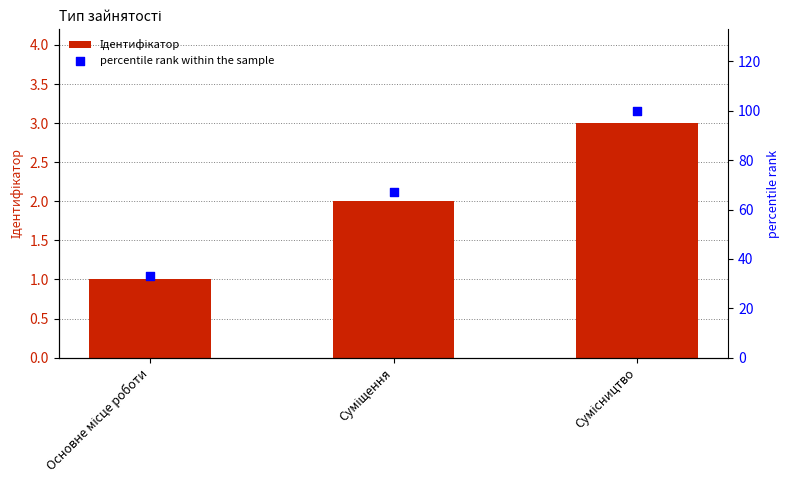

What are all the series names shown in the legend?

Ідентифікатор, percentile rank within the sample